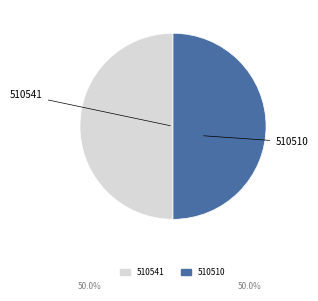

What is the ratio of the value at 510510 to the value at 510541?

1.0